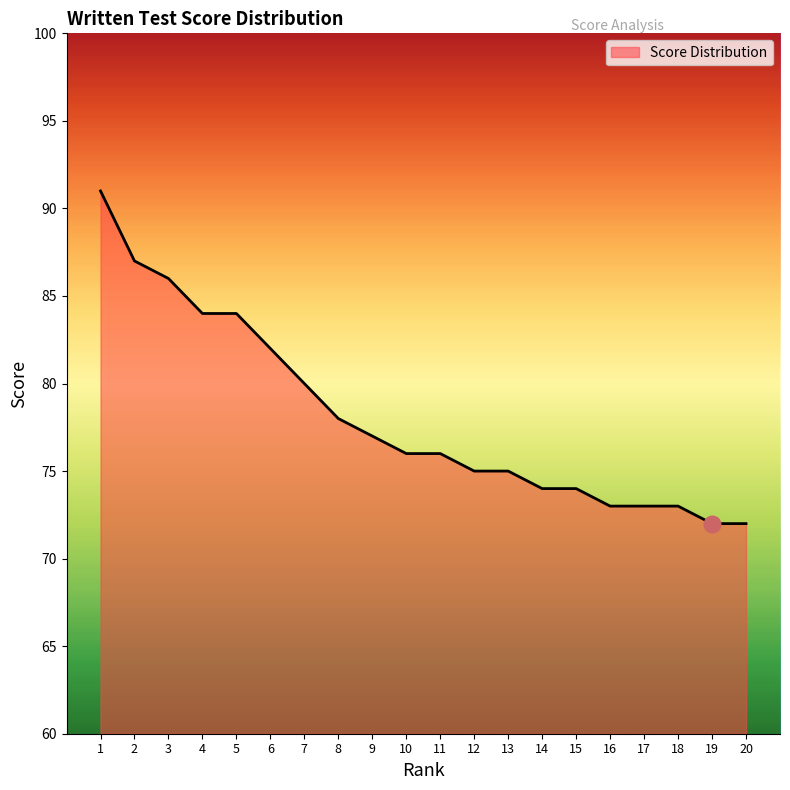

What is the change in value from 5 to 7?

-4